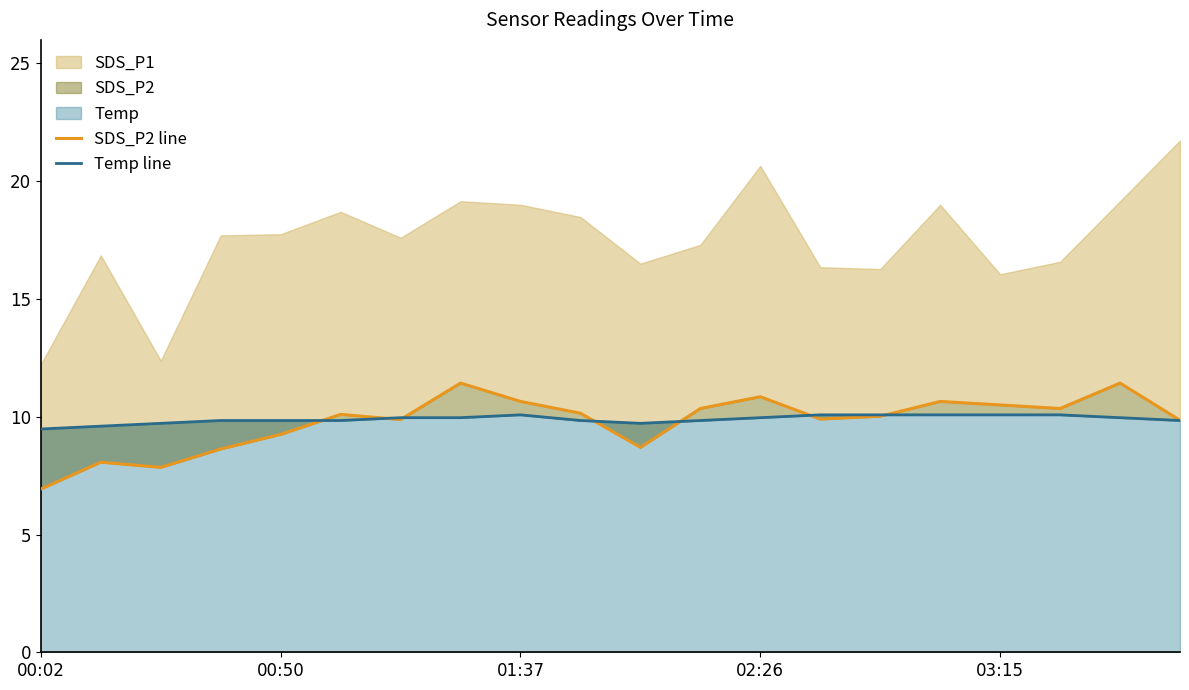

How many lines are shown in the chart?

2